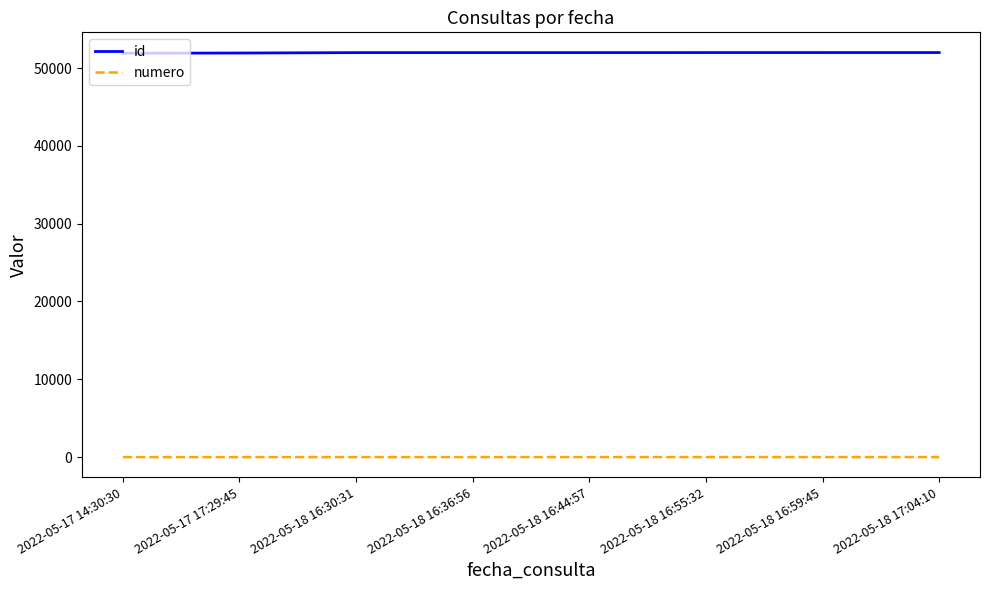

What is the maximum value shown in the chart?

51992